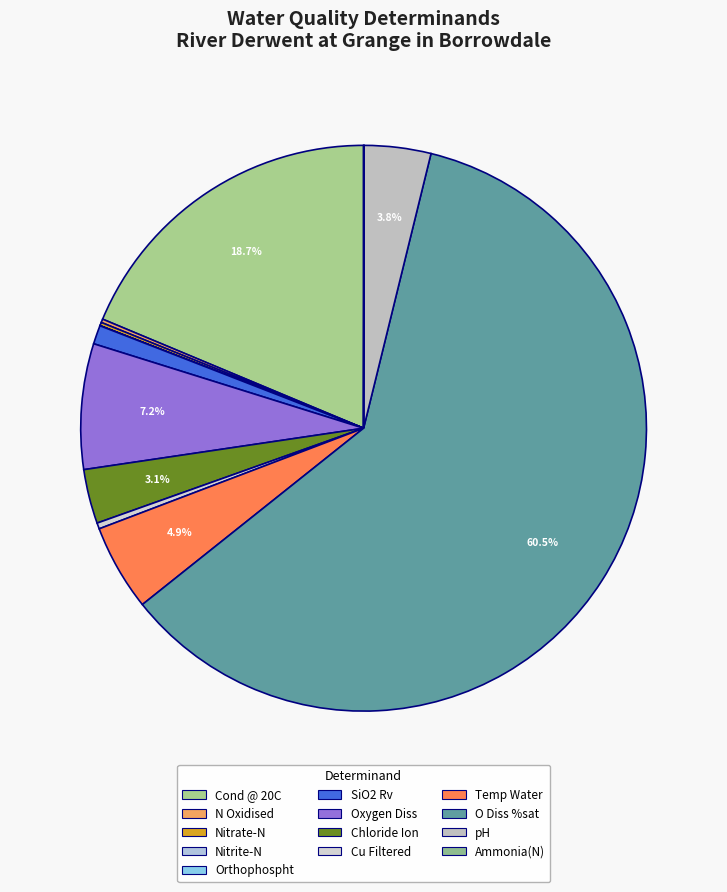

Which category has the biggest portion of the pie?

O Diss %sat